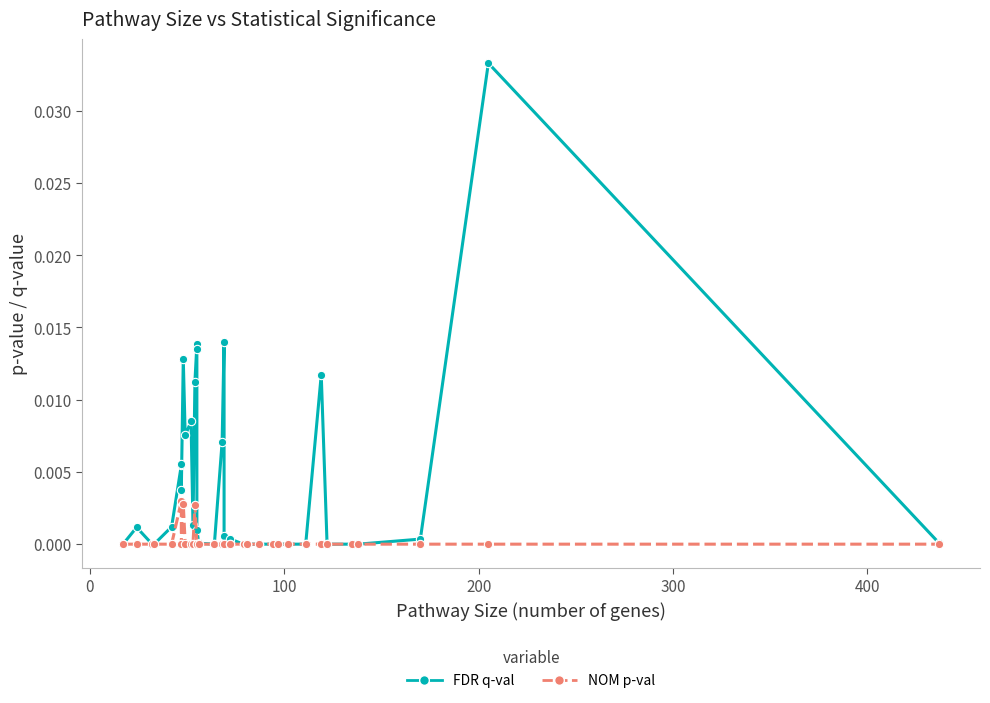

How many values in NOM p-val are above zero?

3